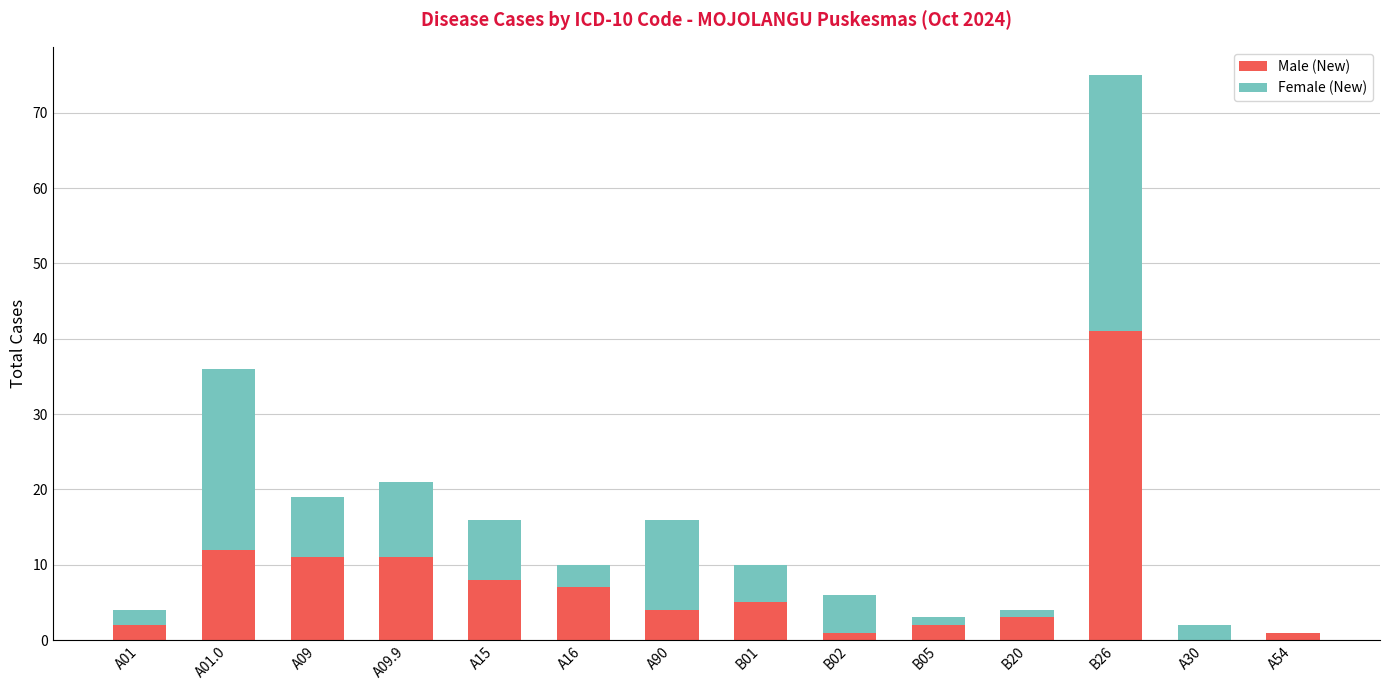

At which category is the sum across all series the highest?

B26